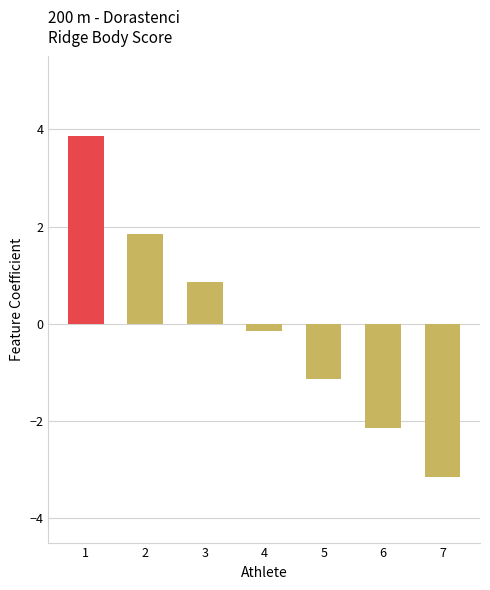

What is the change in value from 3 to 6?

-3.0